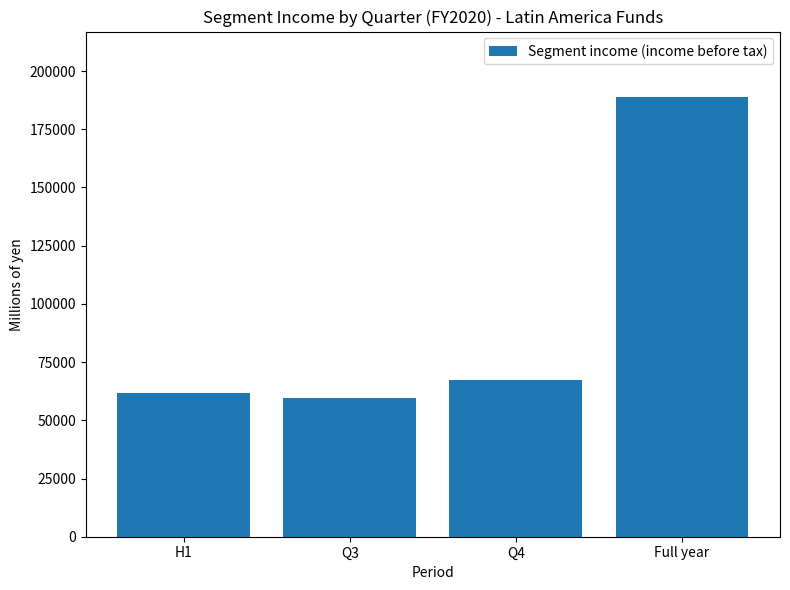

What is the minimum value shown in the chart?

59643